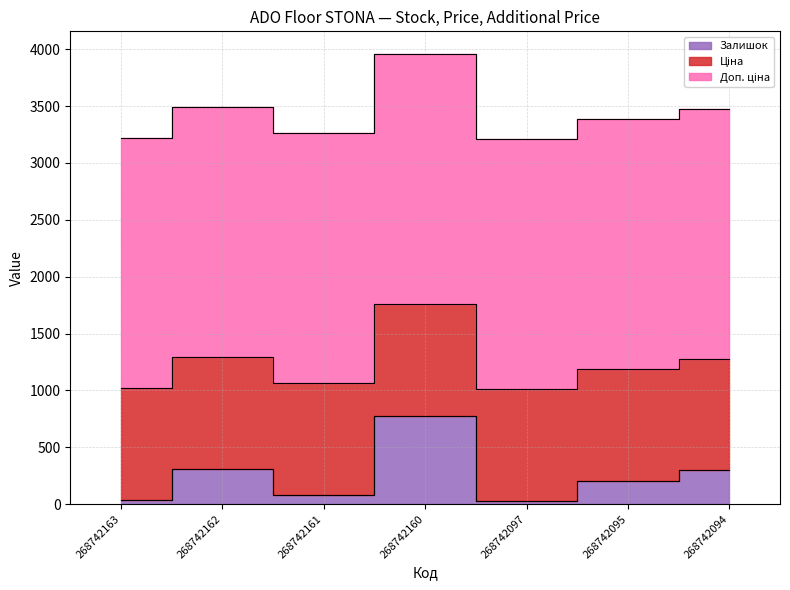

True or false: Доп. ціна and Залишок cross at least once.

False